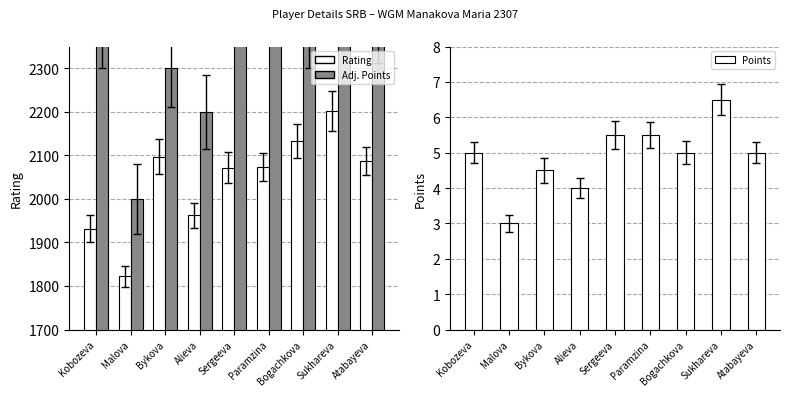

Reading right to left, list all the values displayed in this chart.

Rating: 2087.0	2202.0	2133.0	2074.0	2072.0	1962.0	2097.0	1822.0	1932.0
Points×200+1400: 2400.0	2700.0	2400.0	2500.0	2500.0	2200.0	2300.0	2000.0	2400.0
Points: 5.0	6.5	5.0	5.5	5.5	4.0	4.5	3.0	5.0